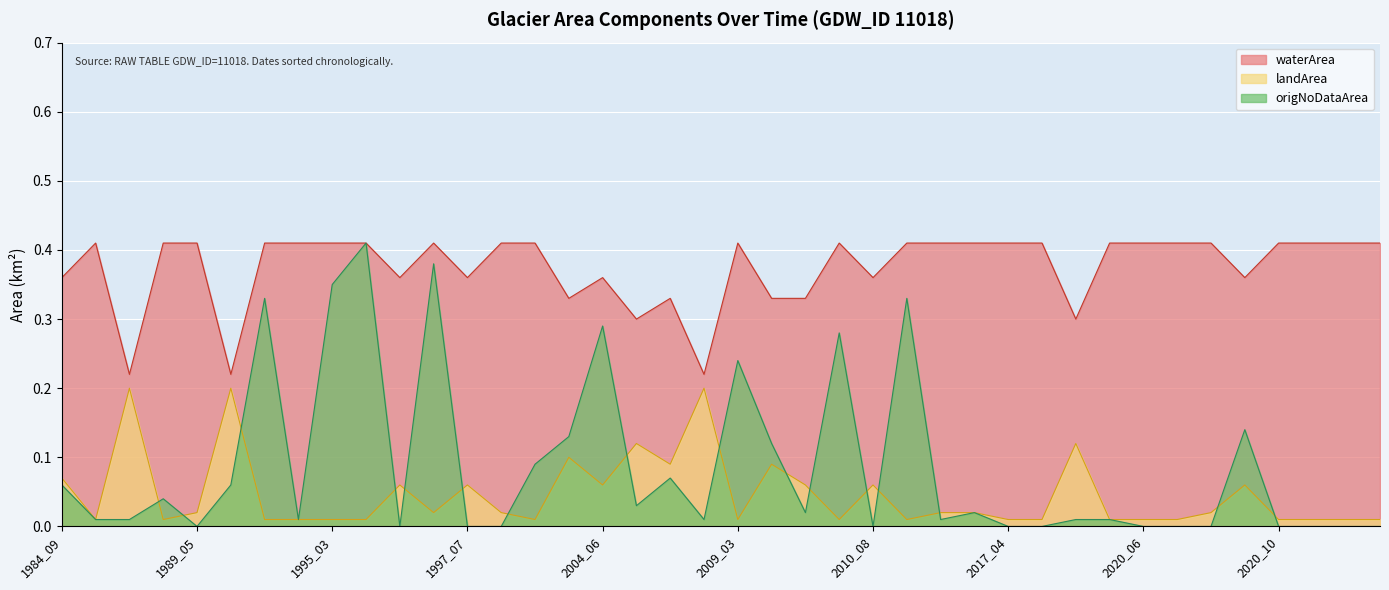

Which series has the widest spread of values?

origNoDataArea